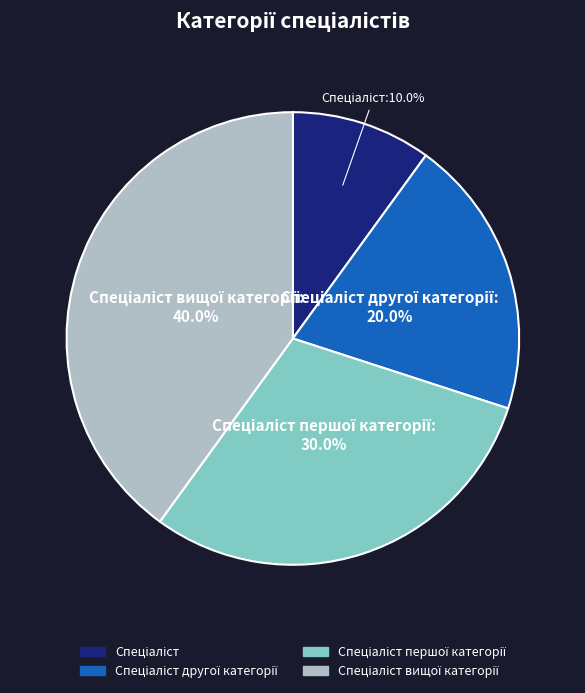

Does any single category account for the majority?

No